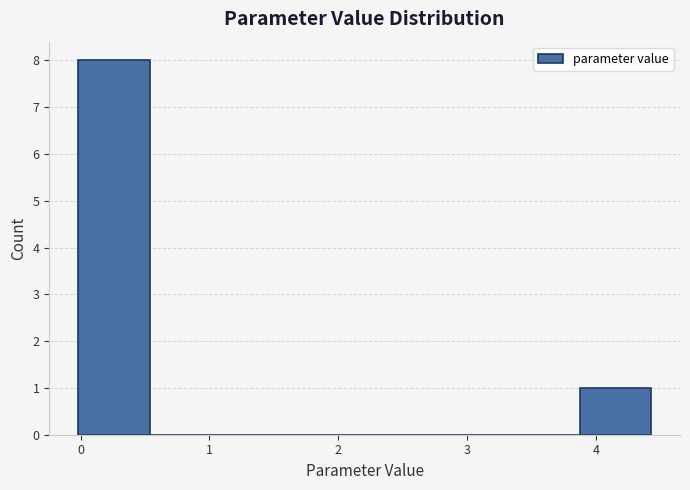

How tall is the bar that spans 3.9 to 4.4 on the x-axis? Neither the bar edges nor the heights are printed on the chart, so give them approximately, as read against the axes.

1